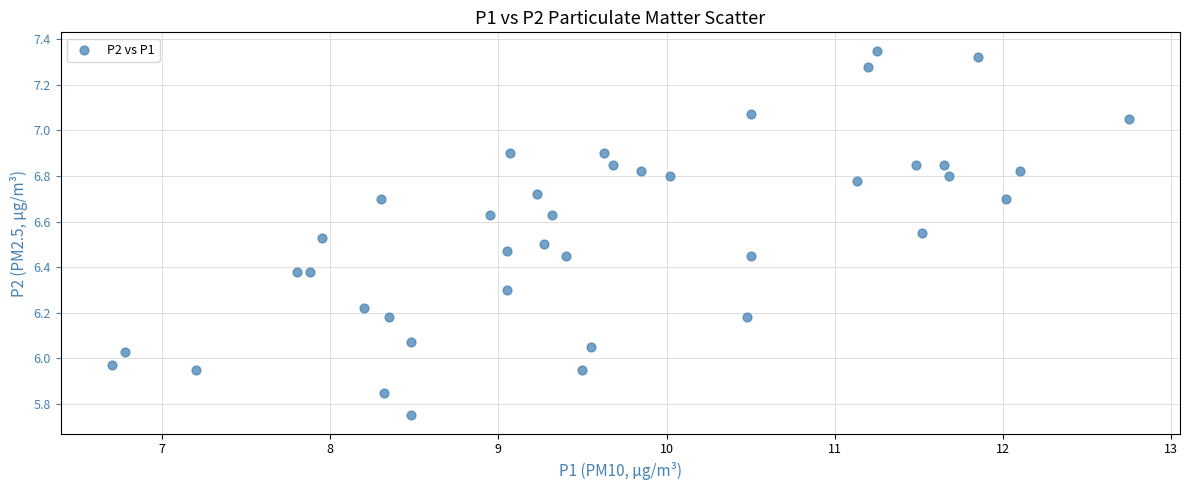

What is the range of Y values (max minus min)?

1.6